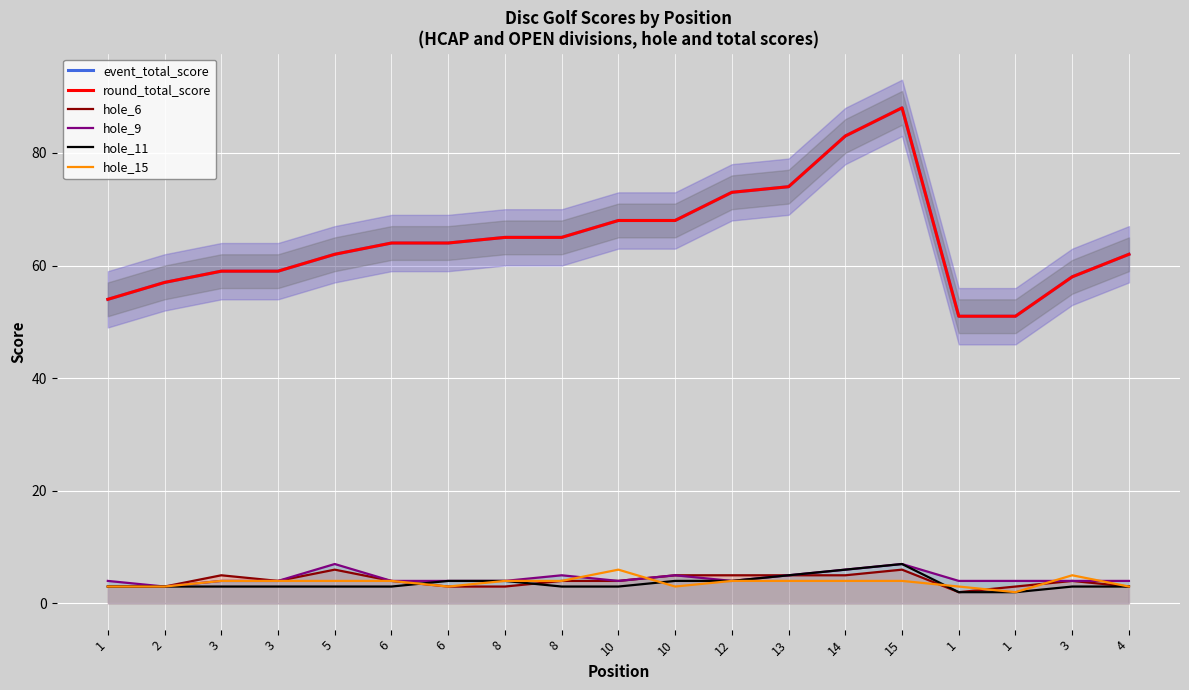

List the series in order of their peak value, highest first.

event_total_score, round_total_score, hole_9, hole_11, hole_6, hole_15